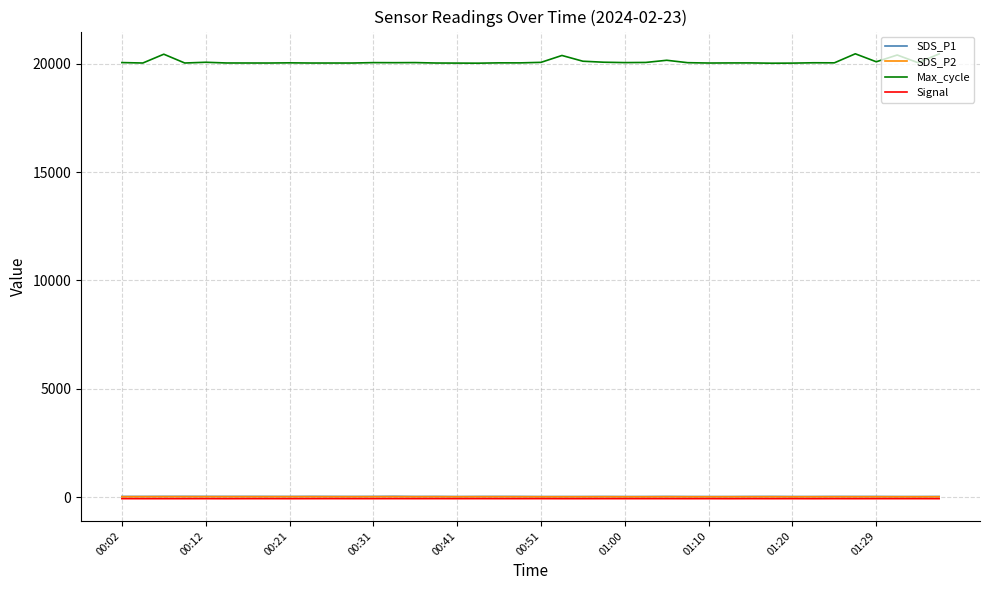

What is the greatest value displayed?

20459.0